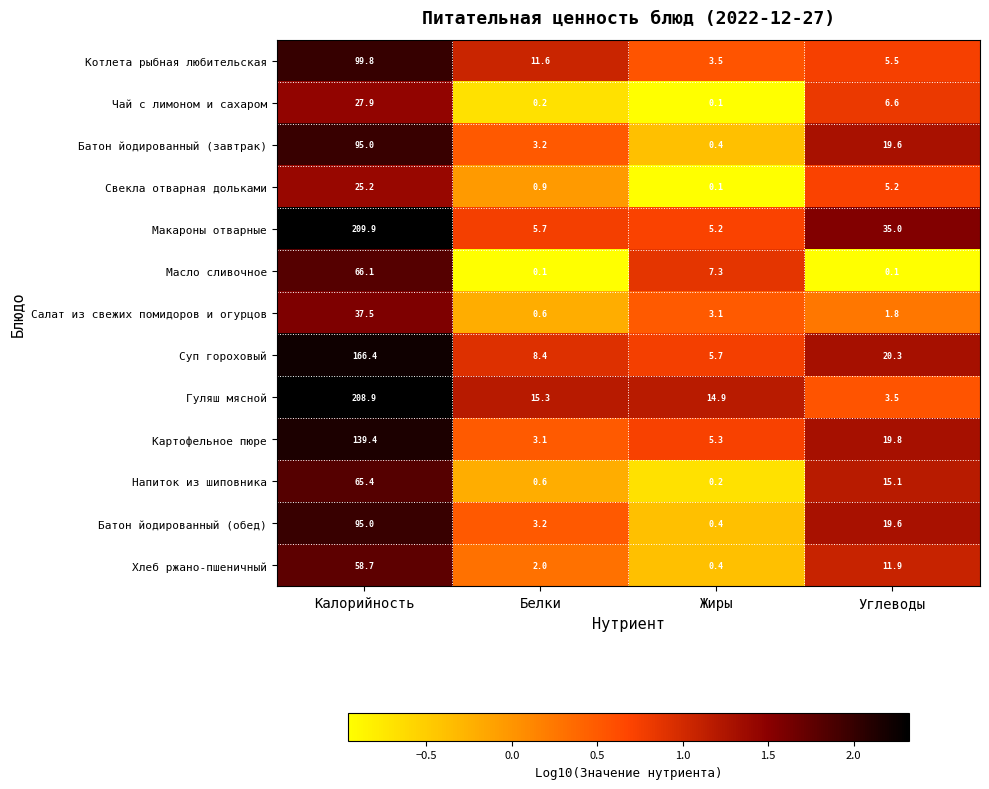

Which category has the highest value in the Хлеб ржано-пшеничный series?

Калорийность